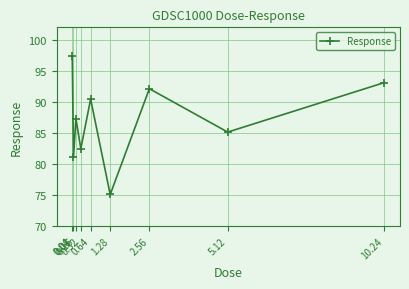

Where is the first local minimum?

0.08